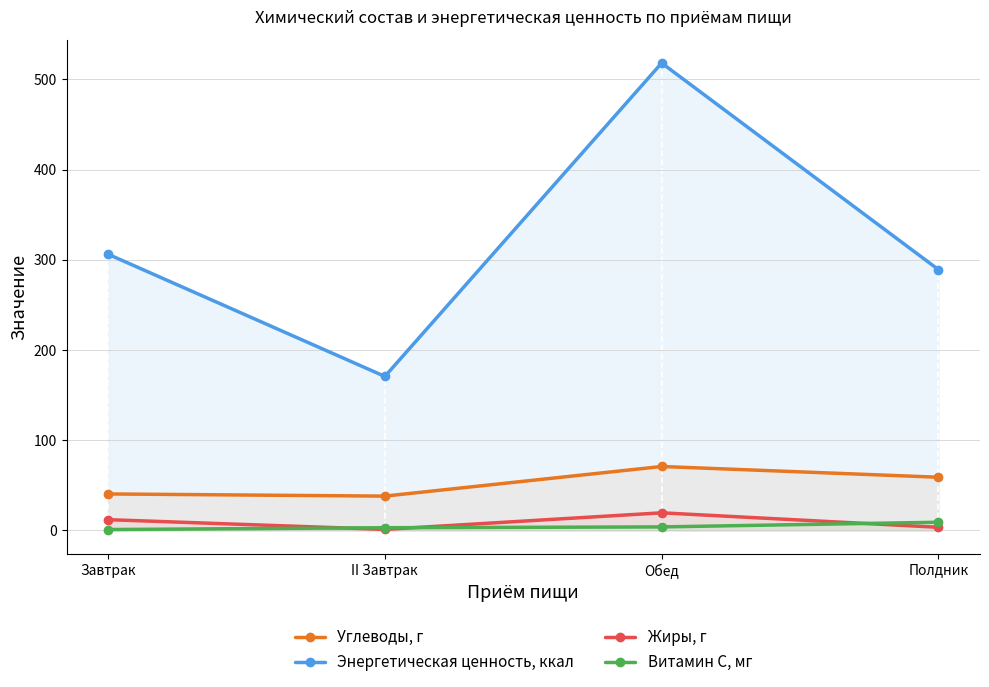

What is the approximate value of Витамин С, мг at Обед?

3.9